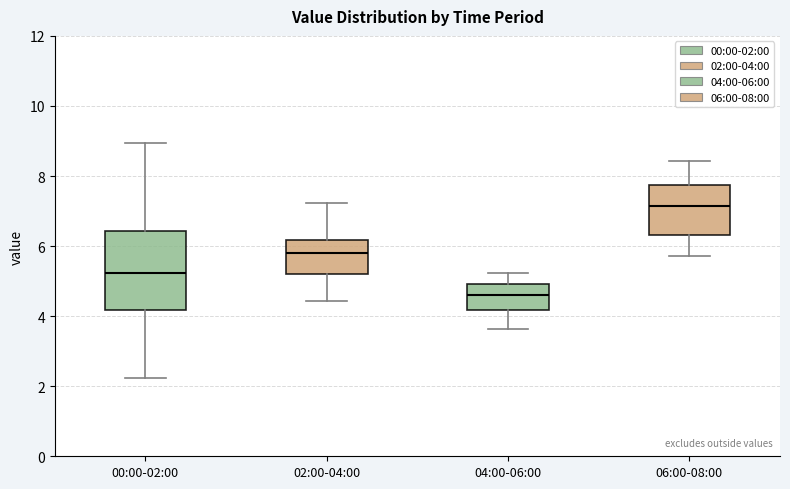

Reading left to right, read every box against the y-axis: the position of its median line, the range the box covers, and the ends of its whiskers. The values are not printed on the chart, so give them approximately, as read against the axis.

00:00-02:00: median 5.2, box 4.2 to 6.4, whiskers 2.2 to 9.0
02:00-04:00: median 5.8, box 5.2 to 6.2, whiskers 4.4 to 7.2
04:00-06:00: median 4.6, box 4.2 to 5.0, whiskers 3.6 to 5.2
06:00-08:00: median 7.2, box 6.4 to 7.8, whiskers 5.8 to 8.4